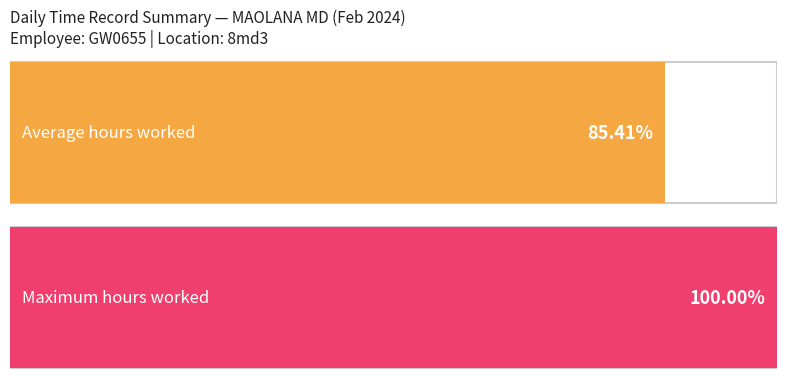

The value at 22-Thu is 20.9. True or false?

False